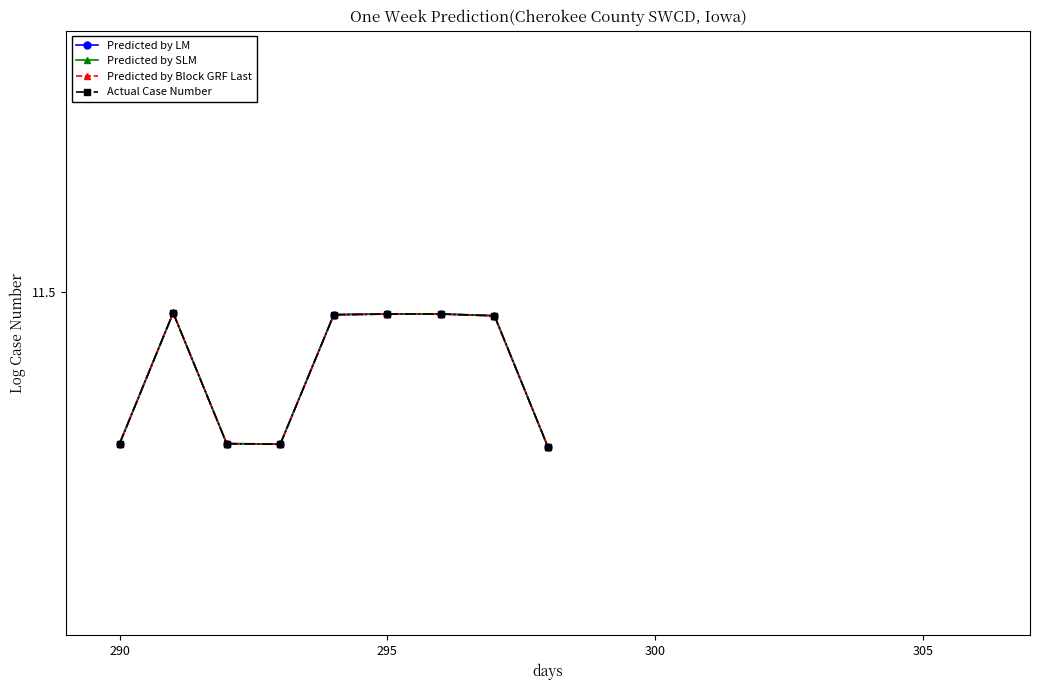

True or false: Predicted by SLM and Actual Case Number intersect in this chart.

False